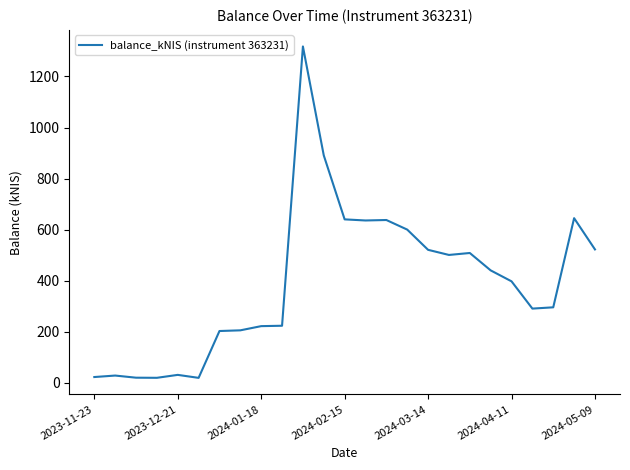

What is the greatest value displayed?

1317.3